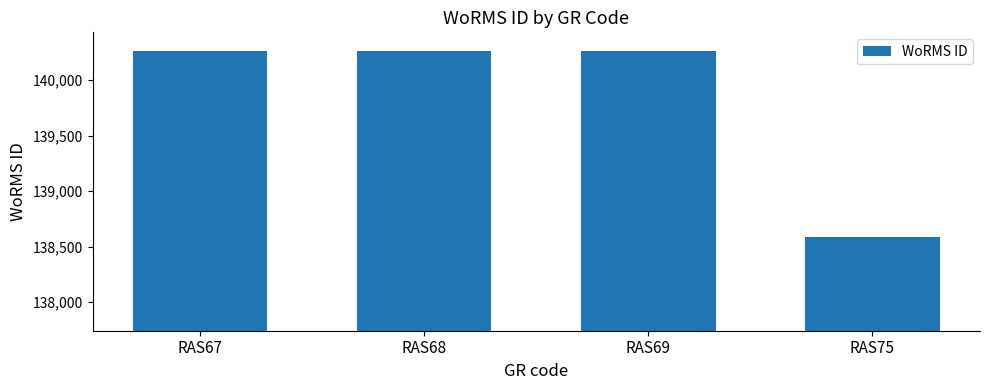

The value at RAS75 is 84696. True or false?

False